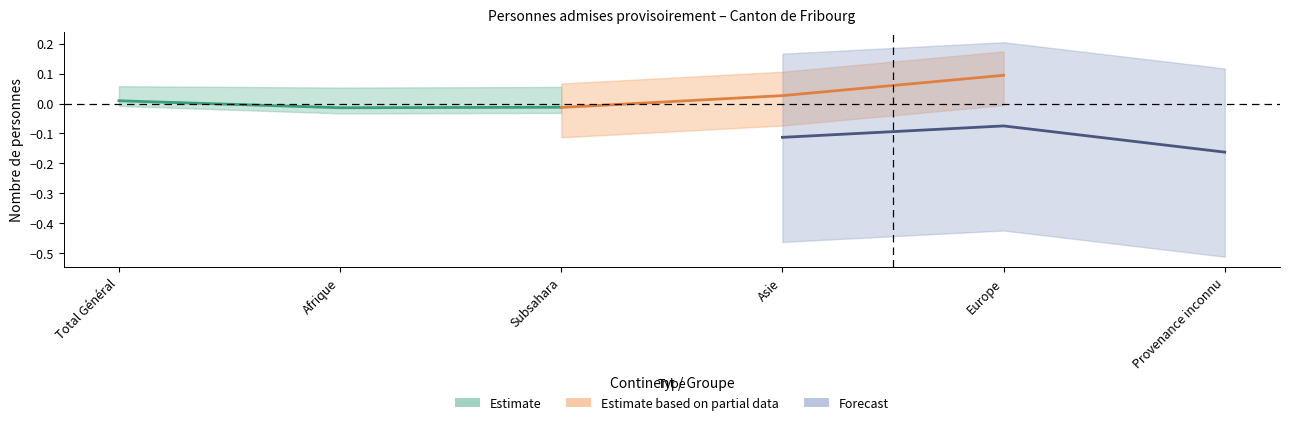

How many lines are shown in the chart?

3